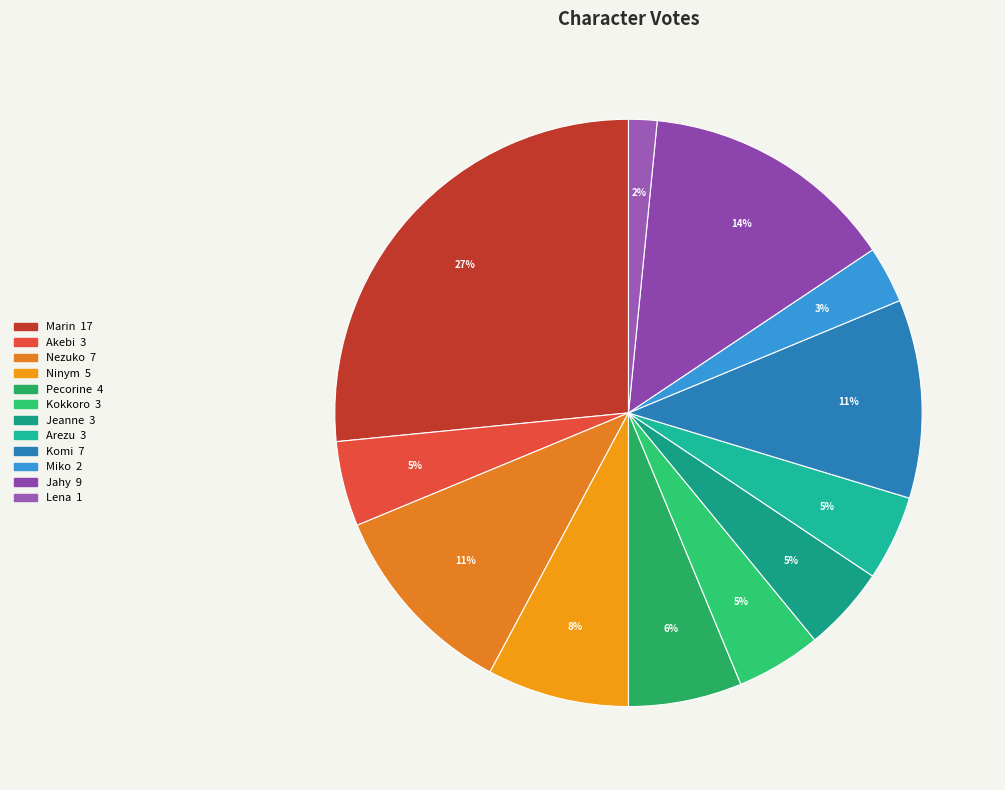

Does Arezu represent more than half of the total?

No